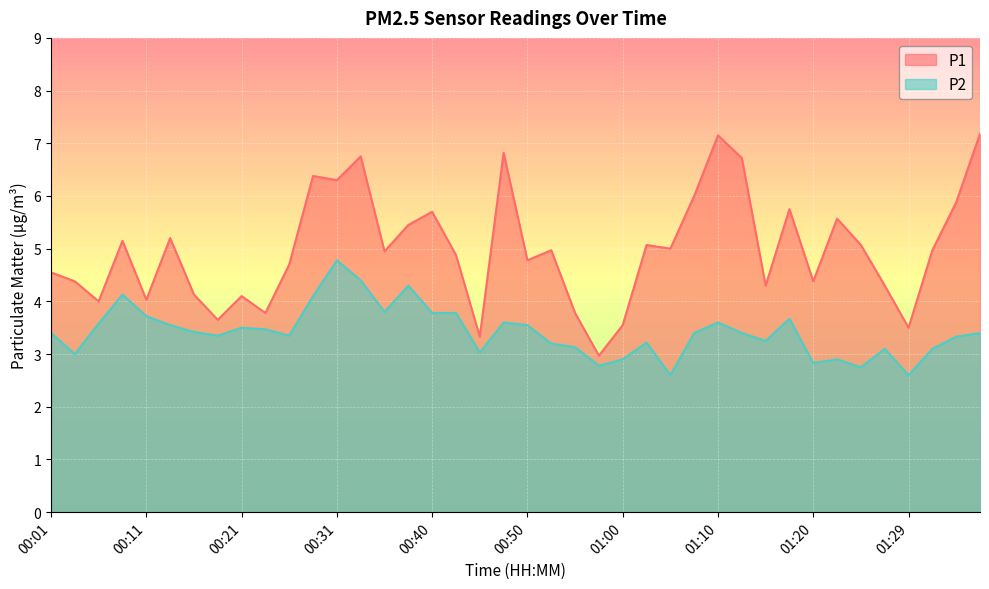

What is the sum of the P1 values at 00:26 and 00:16?

8.8